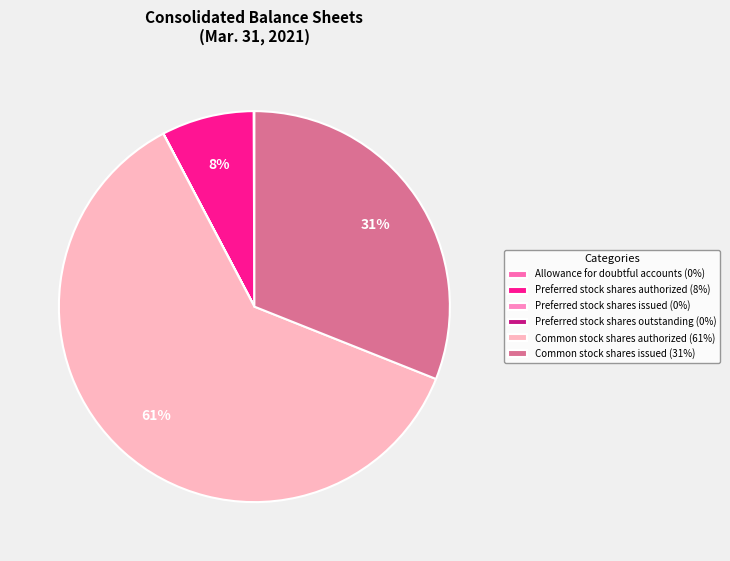

Does Common stock shares authorized account for over 50% of the chart?

Yes